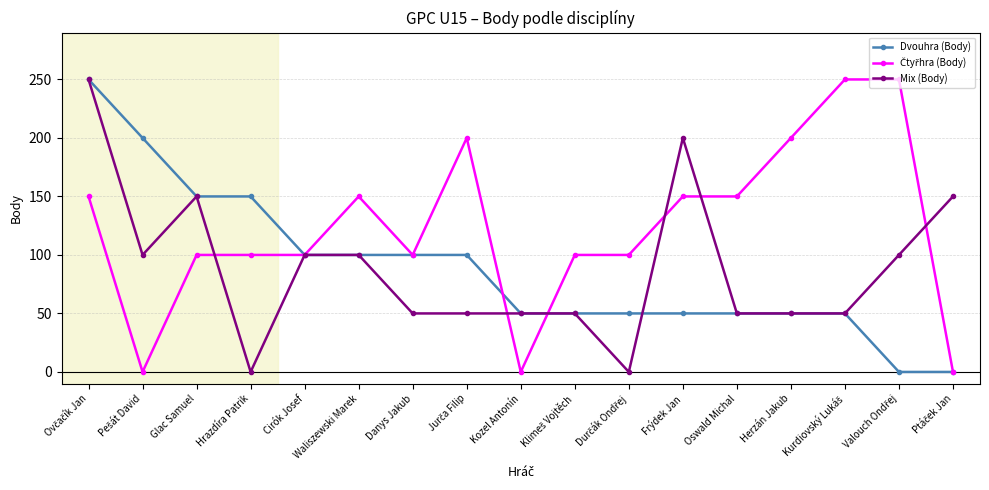

At how many categories does at least one series exceed 105?

12